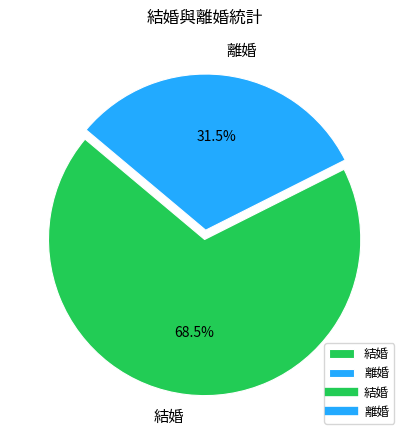

Count the number of slices in the pie.

2